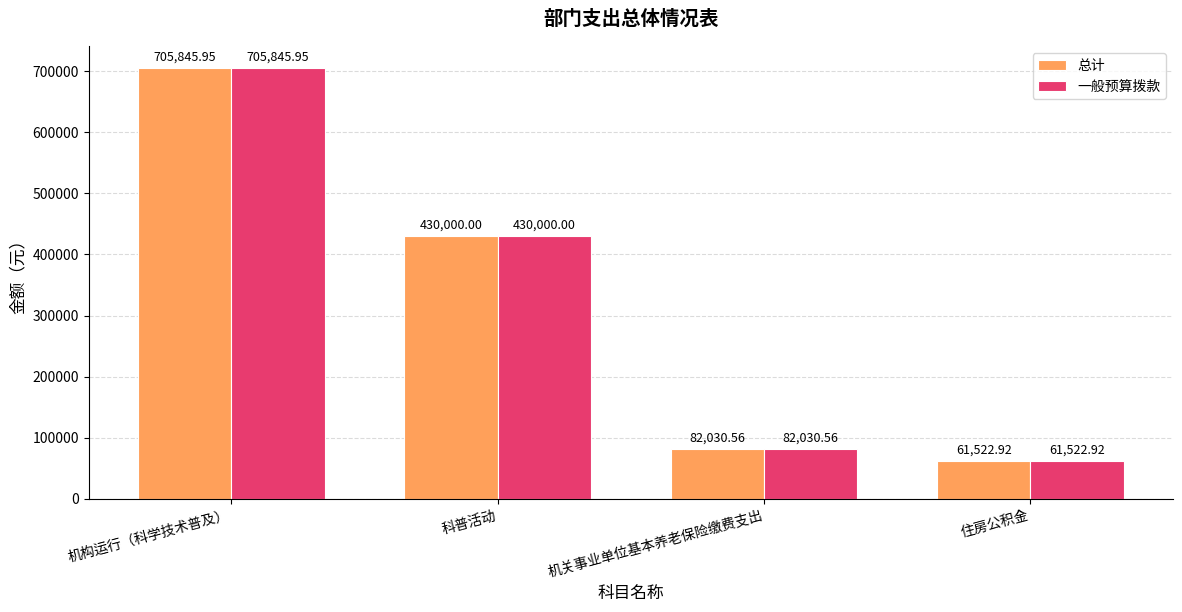

True or false: 一般预算拨款 has a value of 82030.6 at 机关事业单位基本养老保险缴费支出.

True